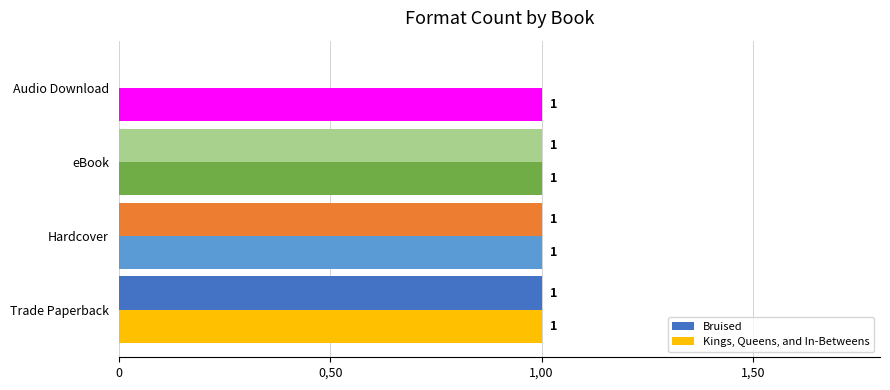

Which series has the largest total across all categories?

Kings, Queens, and In-Betweens